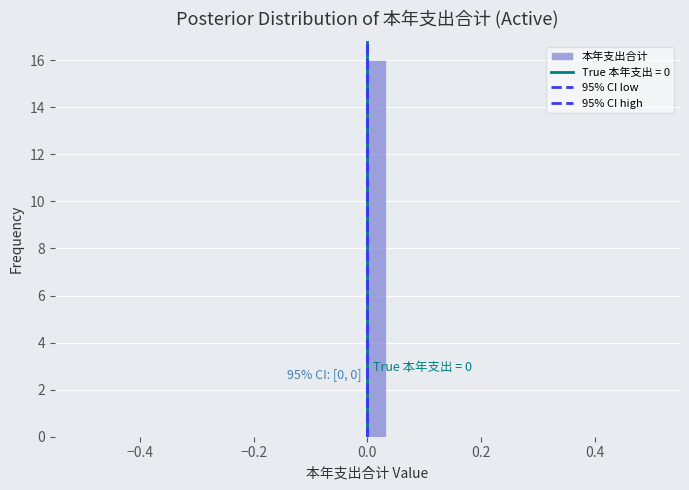

Read against the x-axis, roughly where is the centre of the tallest bar?

0.02